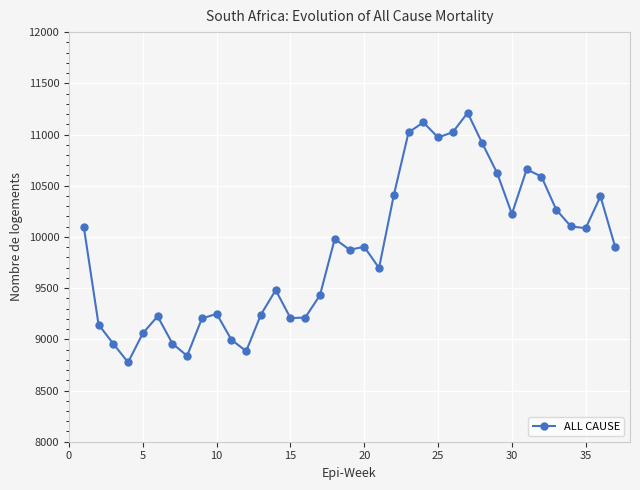

What is the difference between the maximum and second lowest values?

2373.7